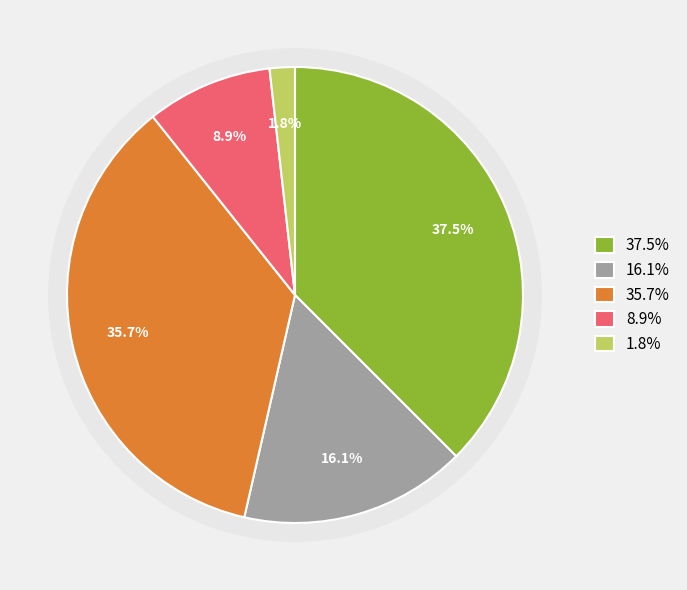

To the nearest percent, what portion does Trade Paperback represent?

38%